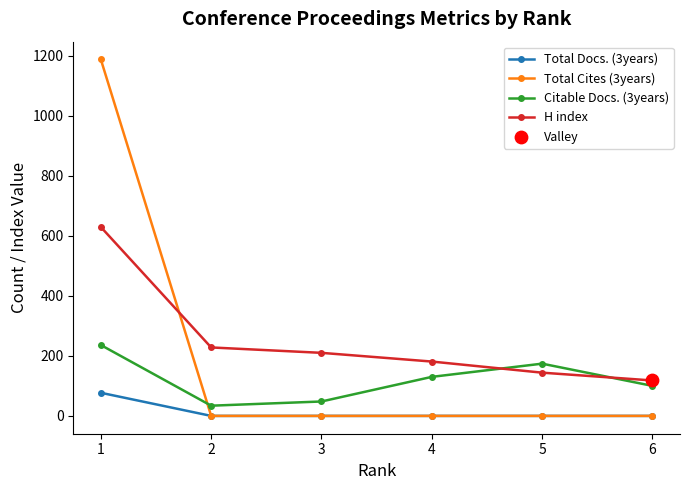

At how many categories does at least one series exceed 1034?

1